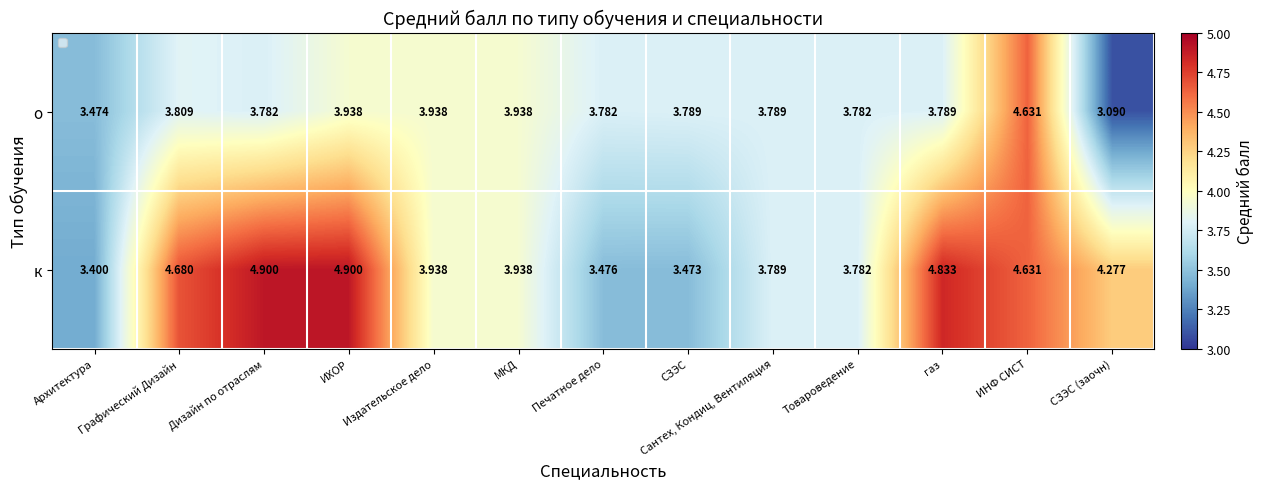

Count the number of data series in this chart.

2